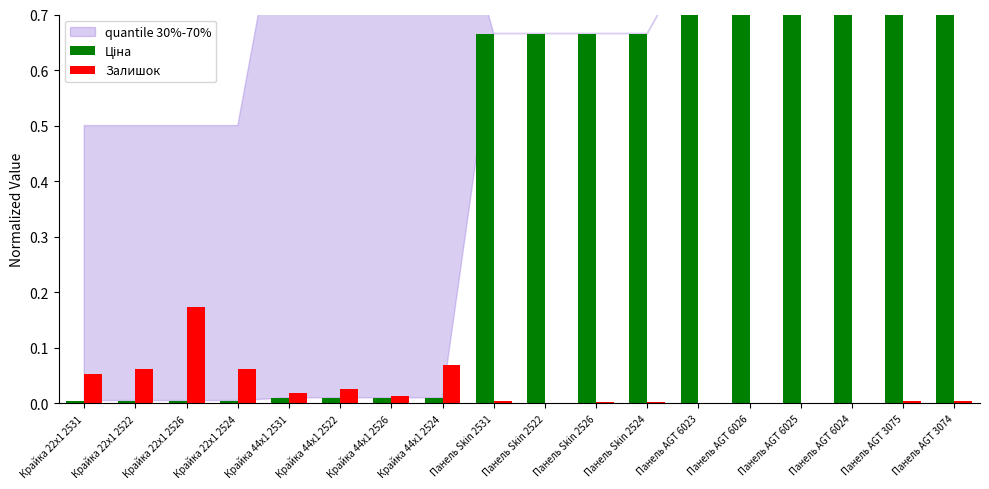

What is the difference between the highest and lowest values at Панель AGT 3075?

0.8